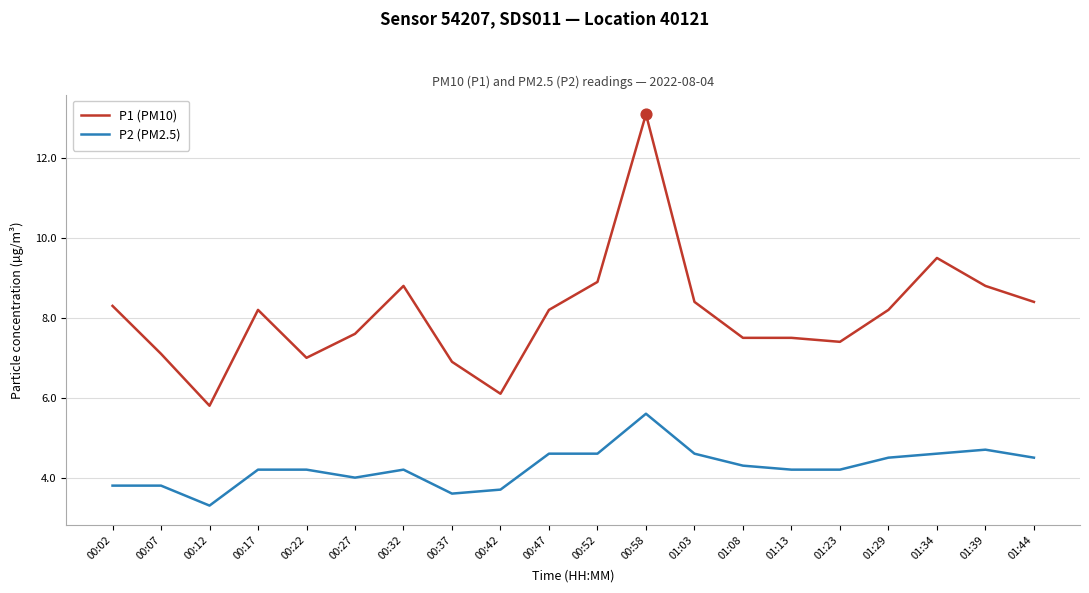

At which category is the sum across all series the highest?

00:58